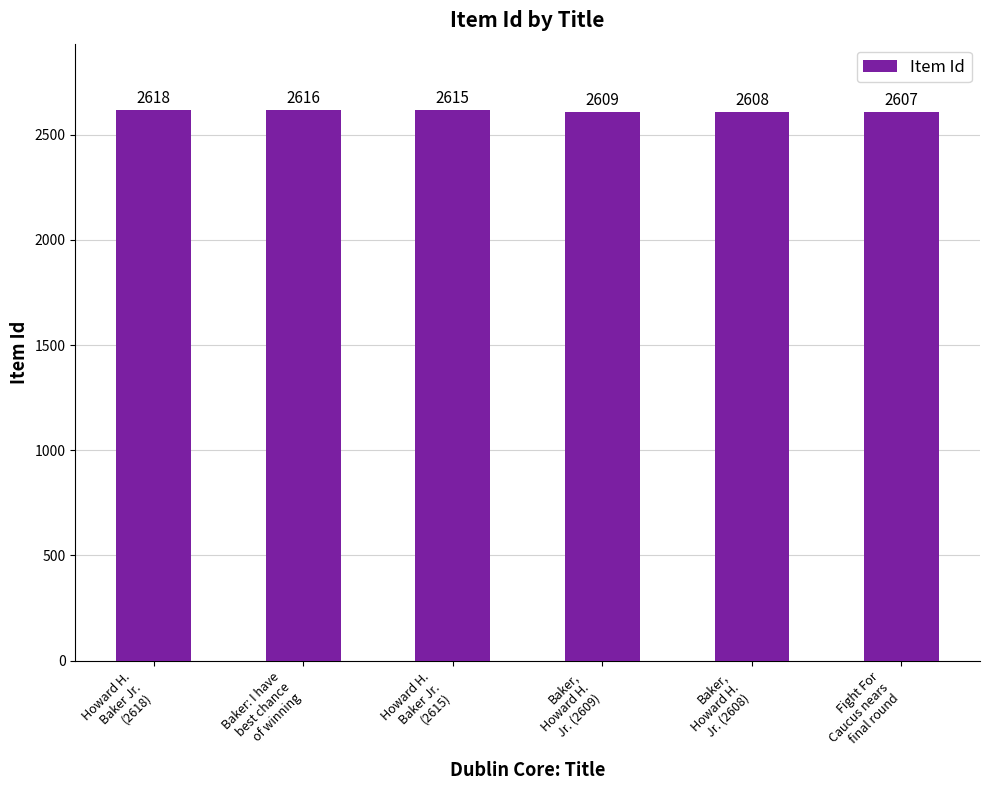

The chart shows a value of 1465 at Howard H.
Baker Jr.
(2615). True or false?

False